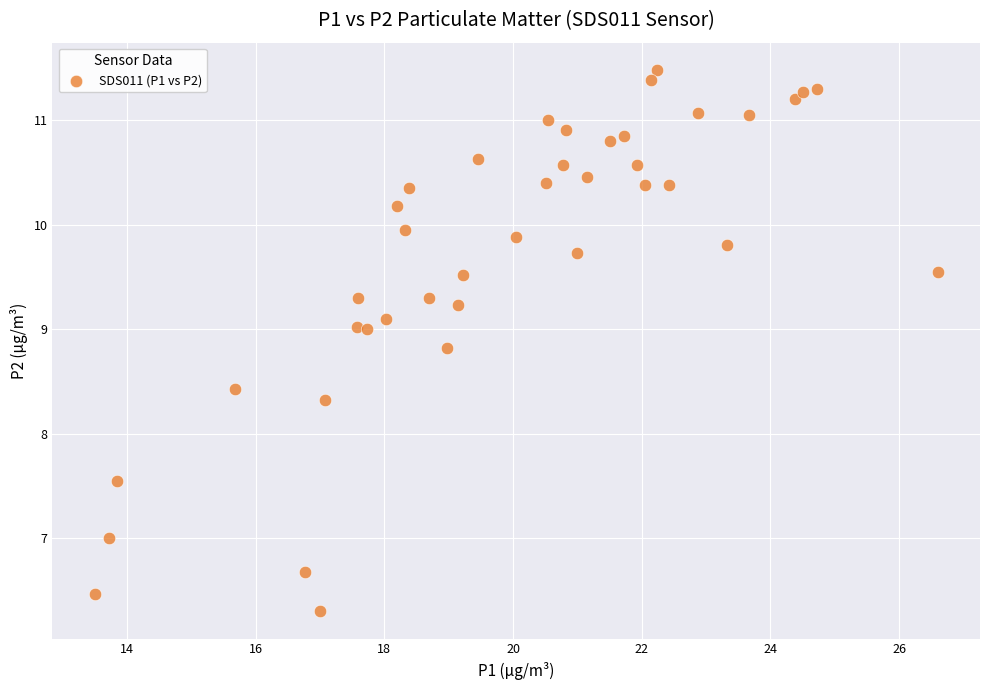

What is the range of X values (max minus min)?

13.1